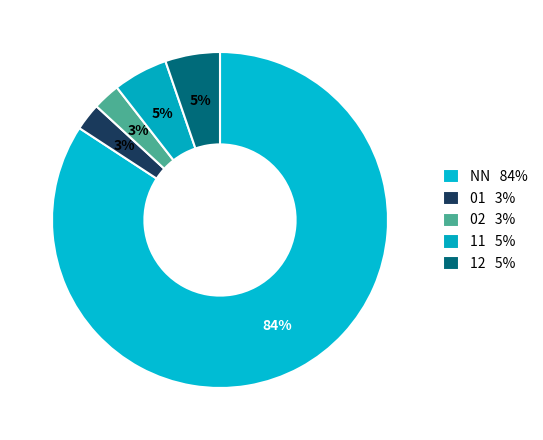

How many segments does this pie chart have?

5